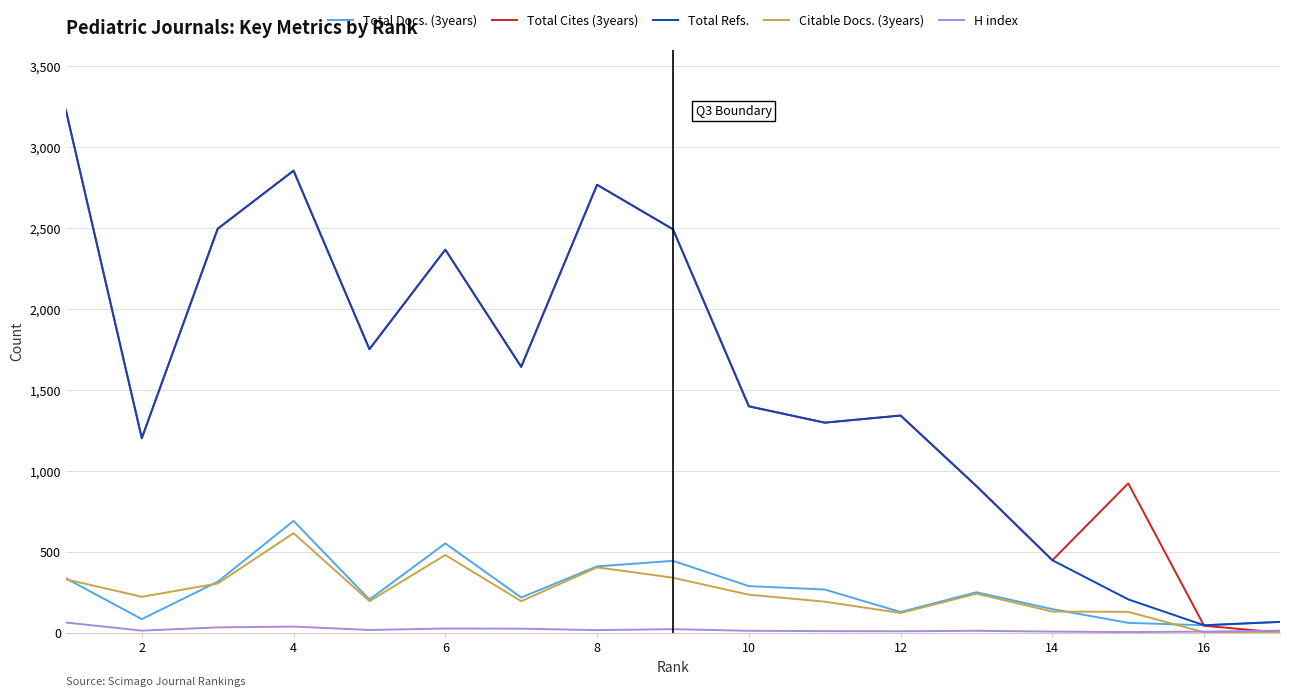

Which series has the largest range (max minus min)?

Total Cites (3years)